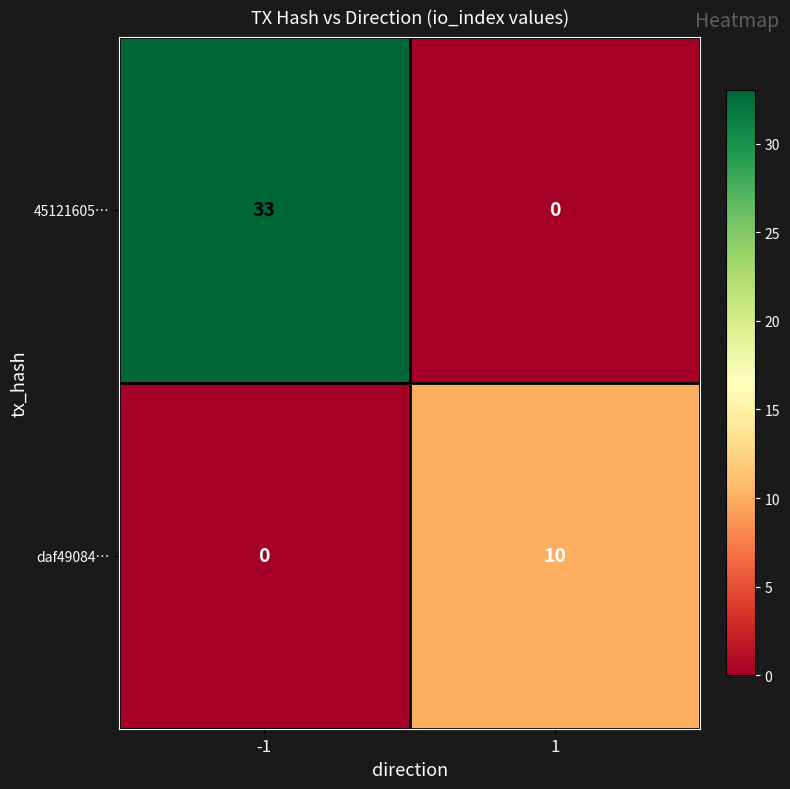

Which series has the largest total across all categories?

45121605…